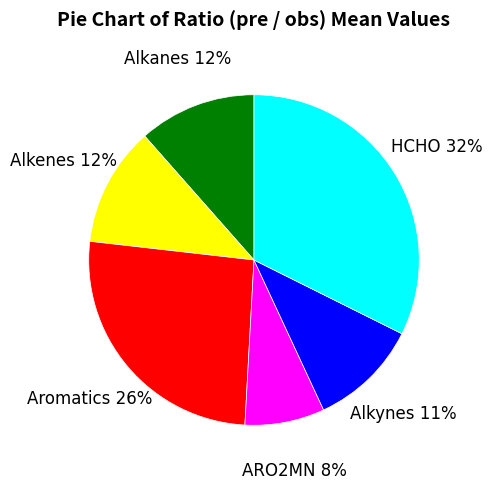

To the nearest percent, what is the average slice percentage?

17%